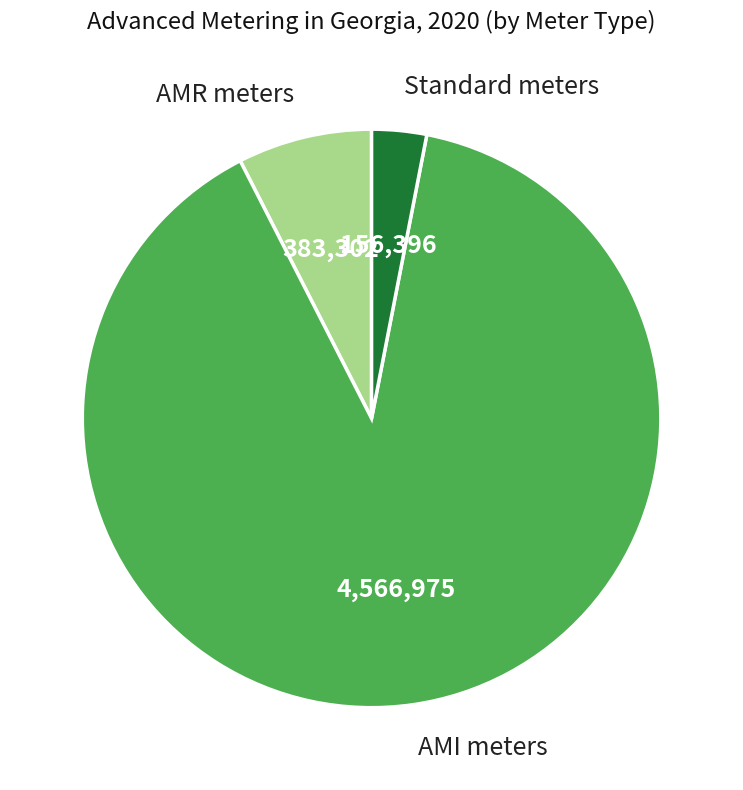

Count the number of slices in the pie.

3